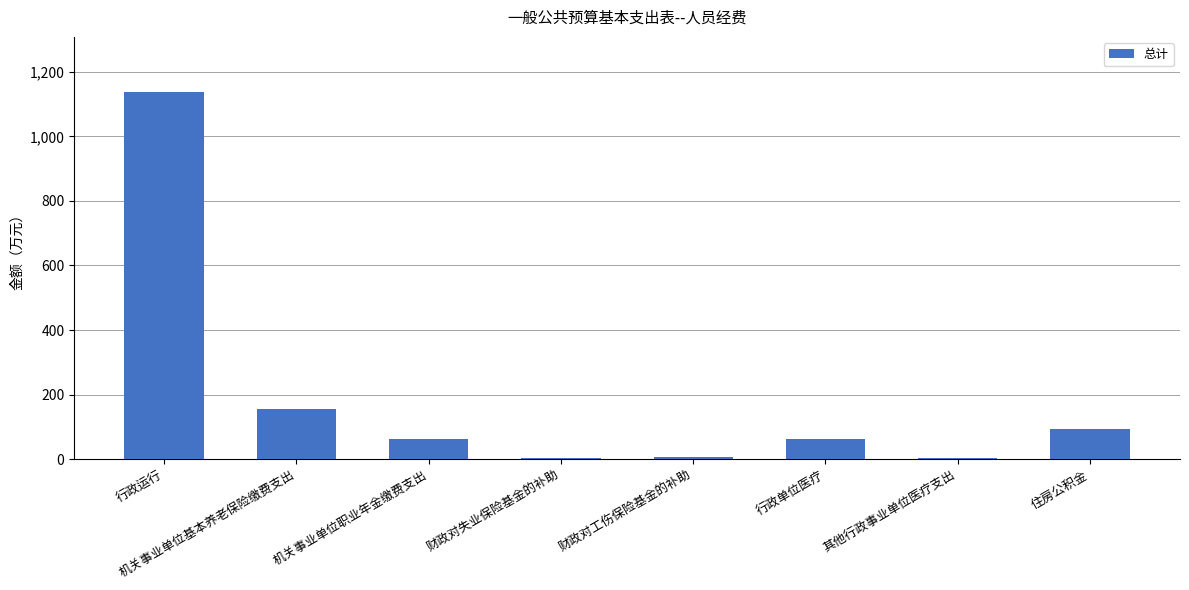

What is the change in value from 行政运行 to 行政单位医疗?

-1076.9